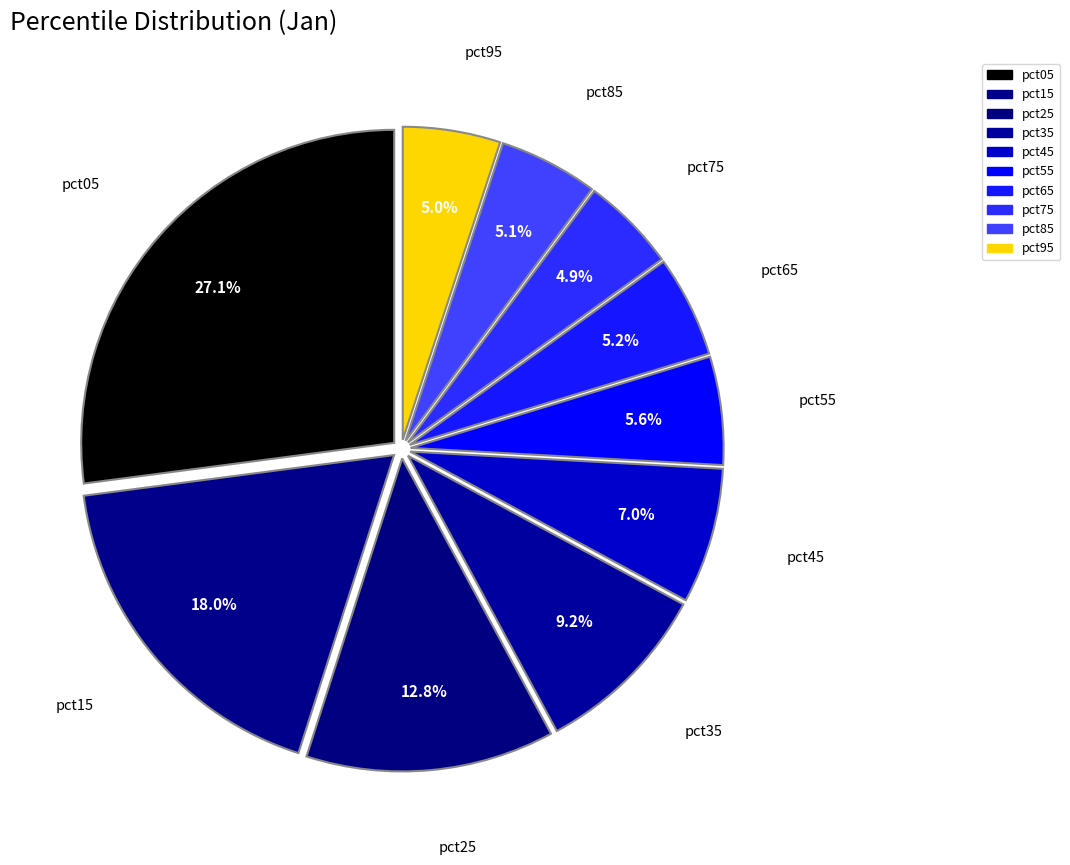

Rank the categories by value from highest to lowest.

pct05, pct15, pct25, pct35, pct45, pct55, pct65, pct85, pct95, pct75